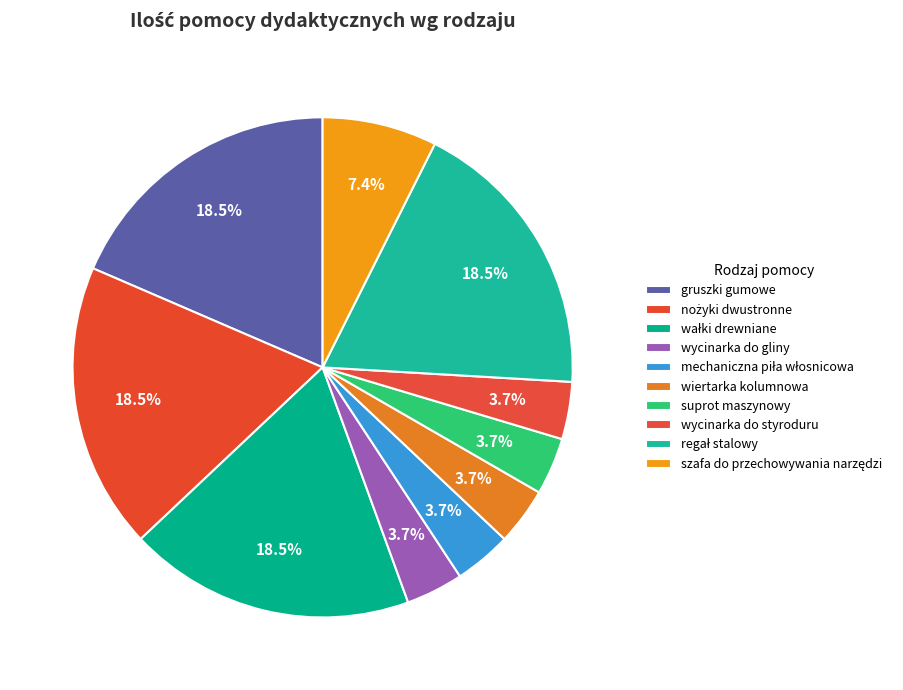

Does wiertarka kolumnowa account for over 50% of the chart?

No